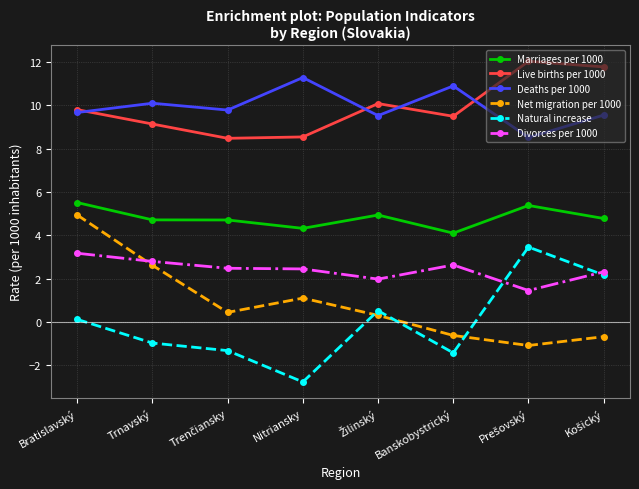

True or false: Live births per 1000 has a value of 9.5 at Banskobystrický.

True